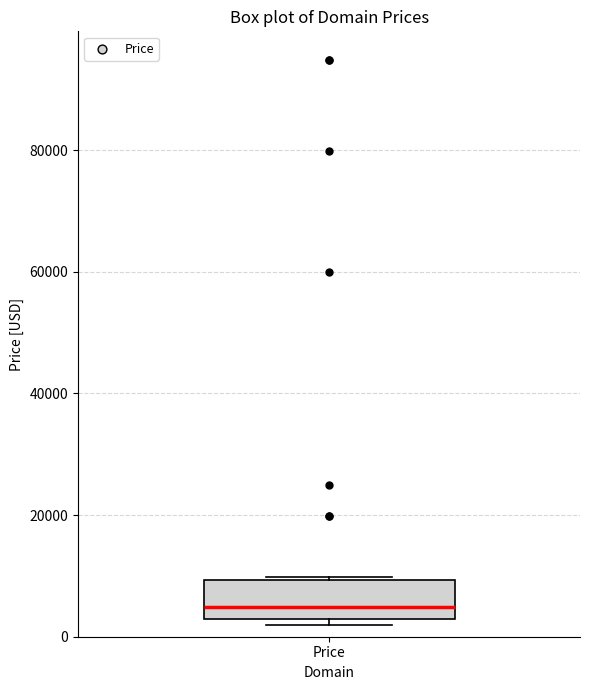

Read this box plot against the y-axis: the position of the median line, the range covered by the box, and the ends of both whiskers. The values are not printed on the chart, so give them approximately, as read against the axis.

median 4000, box 2000 to 10000, whiskers 2000 (just below the box's lower edge) to 10000